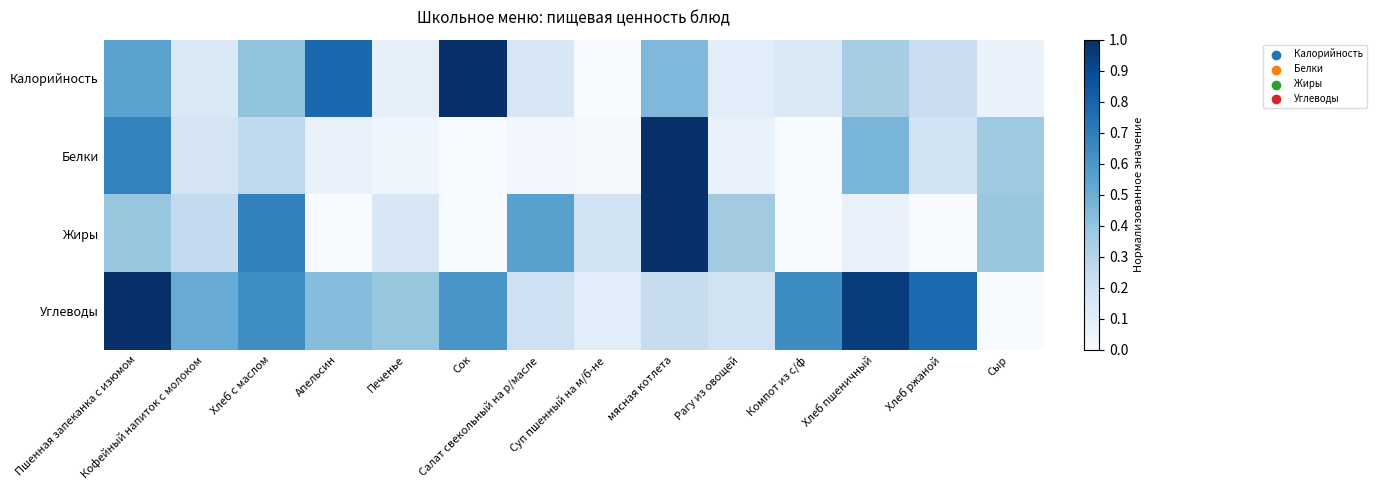

Which series has the largest total across all categories?

Углеводы